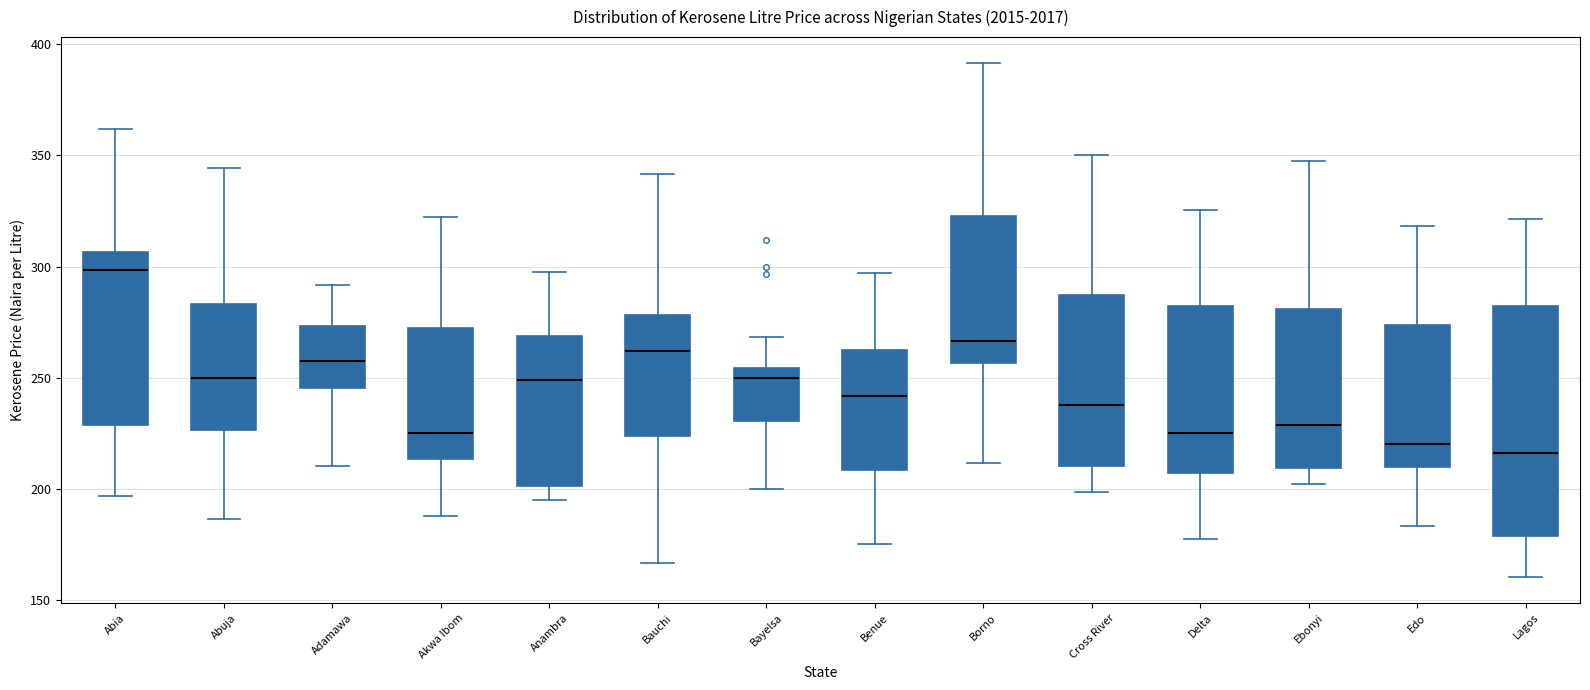

Reading left to right, read every box against the y-axis: the position of its median line, the range the box covers, and the ends of its whiskers. The values are not printed on the chart, so give them approximately, as read against the axis.

Abia: median 300, box 230 to 305, whiskers 195 to 360
Abuja: median 250, box 225 to 285, whiskers 185 to 345
Adamawa: median 260, box 245 to 275, whiskers 210 to 290
Akwa Ibom: median 225, box 215 to 270, whiskers 190 to 320
Anambra: median 250, box 200 to 270, whiskers 195 to 300
Bauchi: median 260, box 225 to 280, whiskers 165 to 340
Bayelsa: median 250, box 230 to 255, whiskers 200 to 270
Benue: median 240, box 210 to 265, whiskers 175 to 295
Borno: median 265, box 255 to 325, whiskers 210 to 390
Cross River: median 240, box 210 to 285, whiskers 200 to 350
Delta: median 225, box 205 to 280, whiskers 175 to 325
Ebonyi: median 230, box 210 to 280, whiskers 200 to 350
Edo: median 220, box 210 to 275, whiskers 185 to 320
Lagos: median 215, box 180 to 280, whiskers 160 to 320